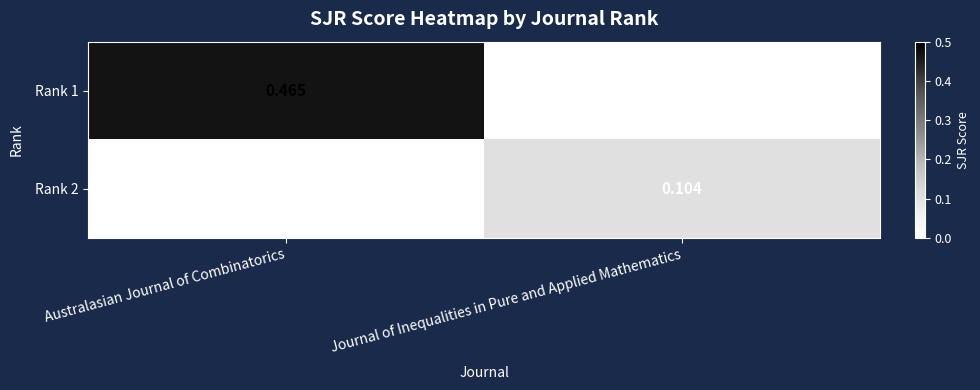

How many data points in Rank 1 are above 0?

1